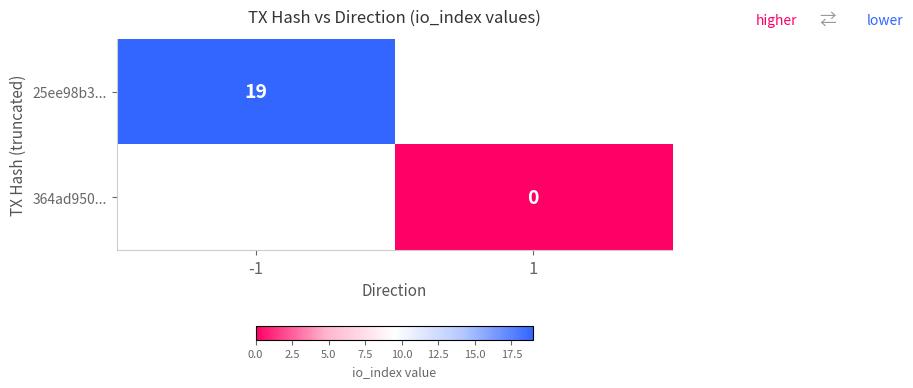

Is it true that 25ee98b3... equals 19 at -1?

True